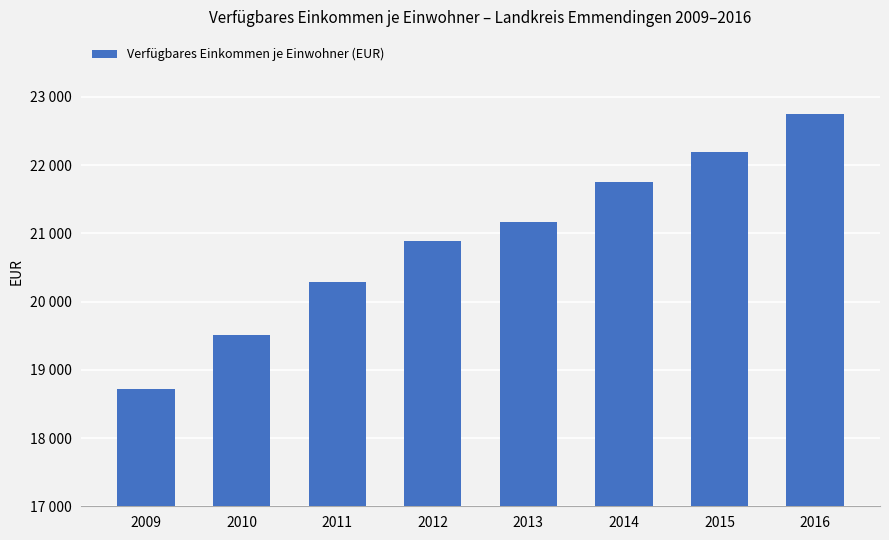

Are the bars horizontal?

No